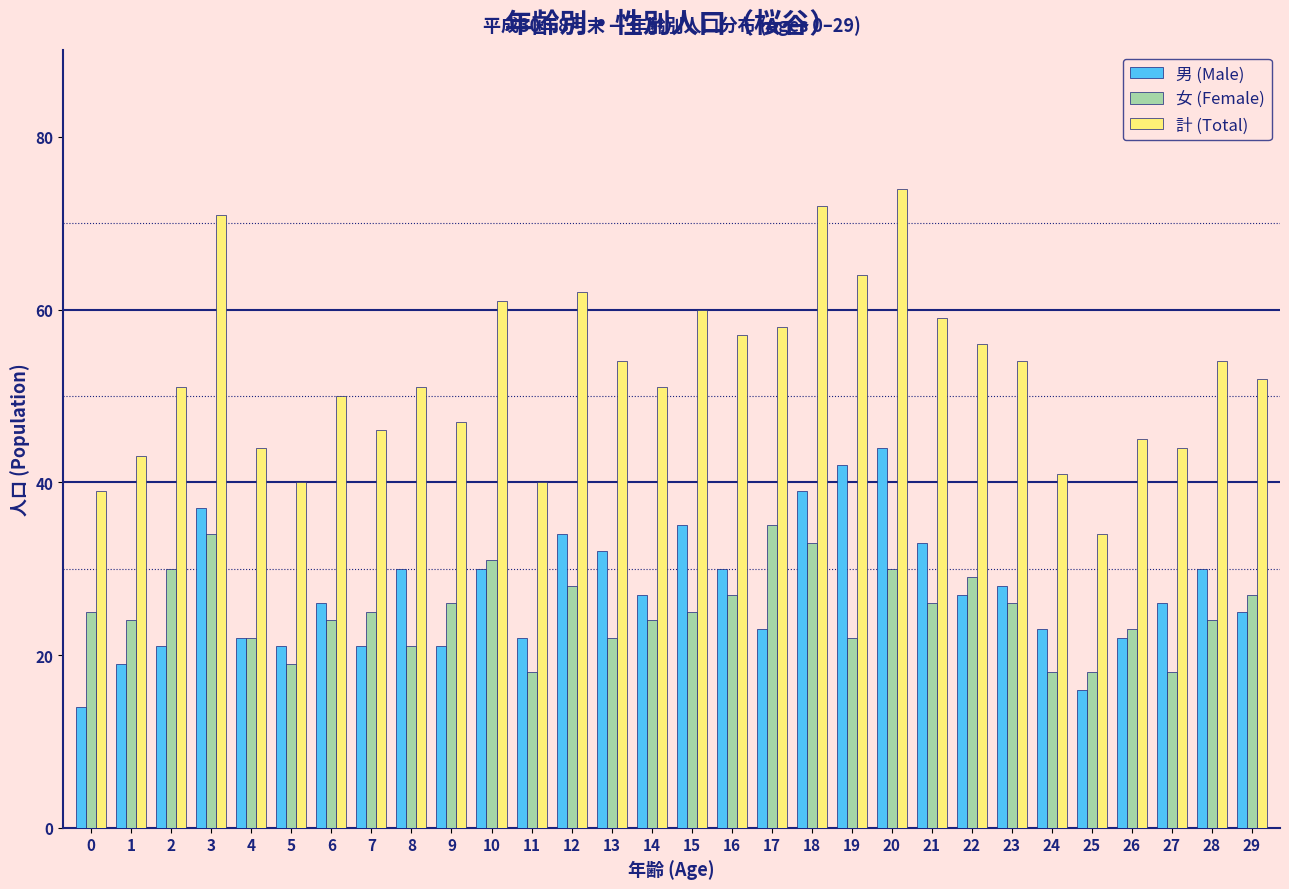

Read the 計 (Total) value at 3, to the nearest 10.

70